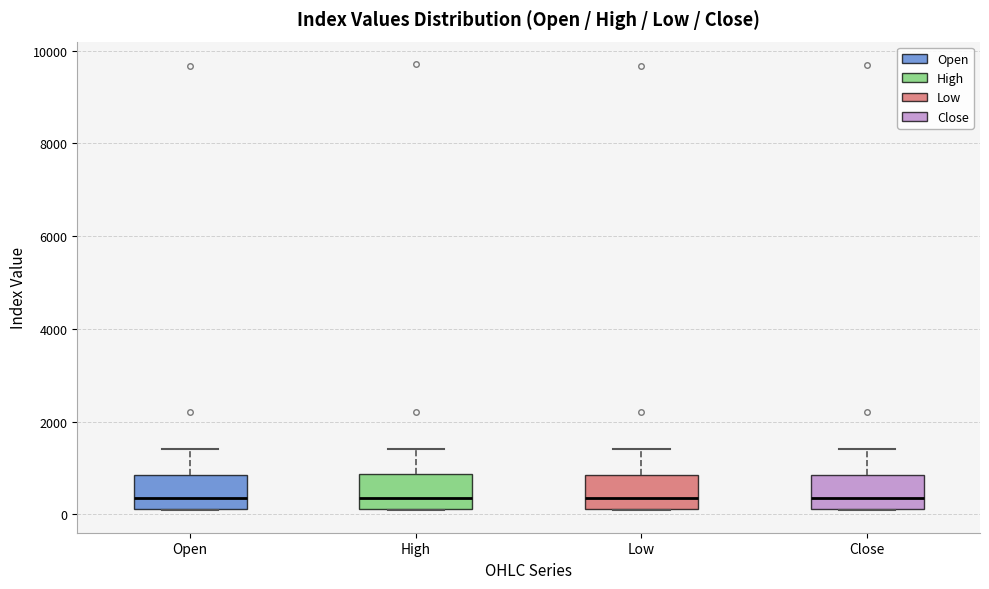

Where is the lower edge of the box for High on the y-axis? The values are not printed on the chart, so give them approximately, as read against the axis.

200